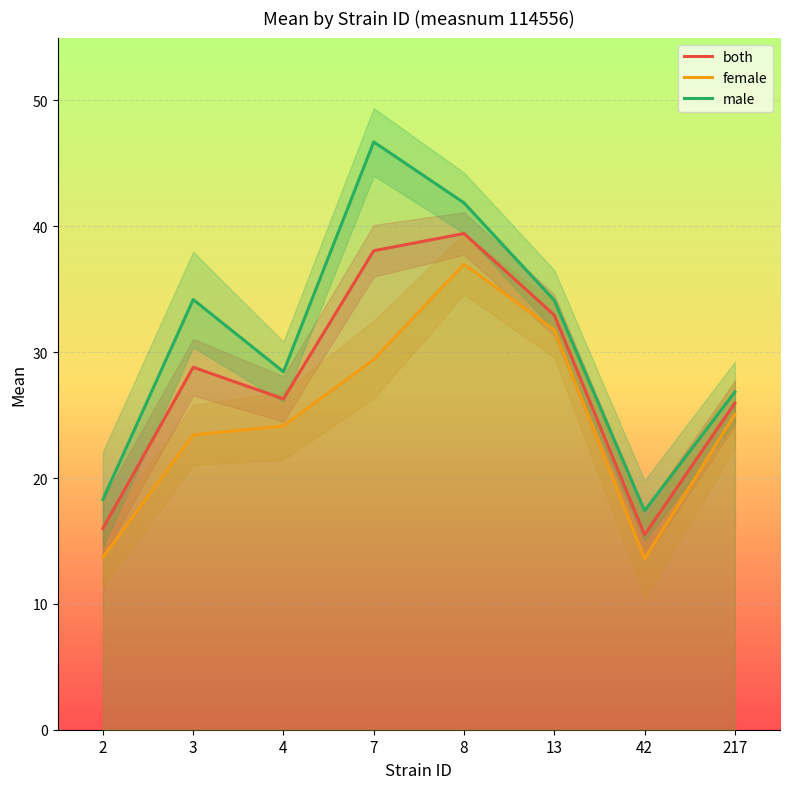

Is it true that male equals 34.2 at 3?

True